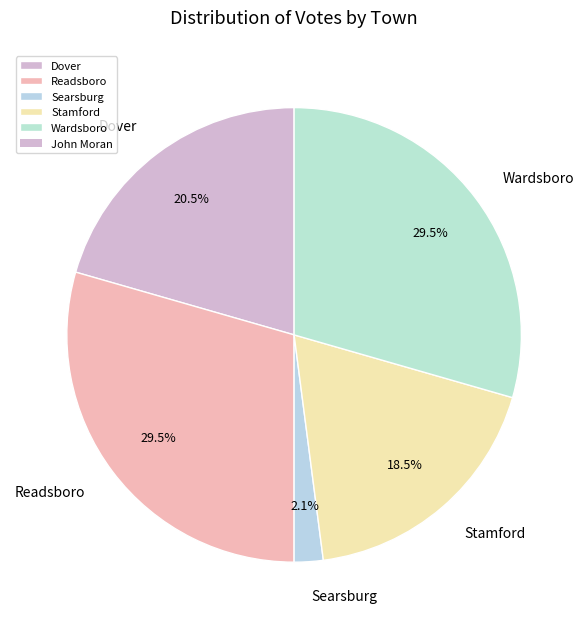

Count the number of slices in the pie.

5